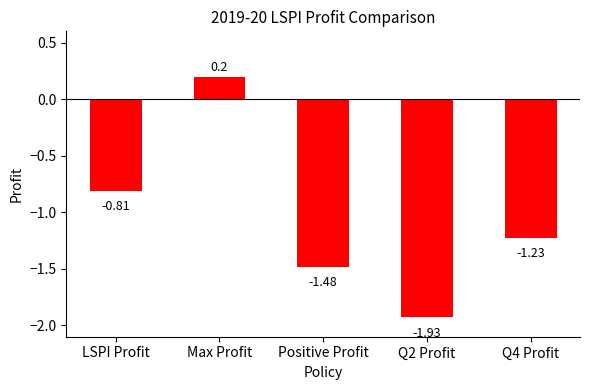

Is it true that the value at Max Profit is 0.1?

False